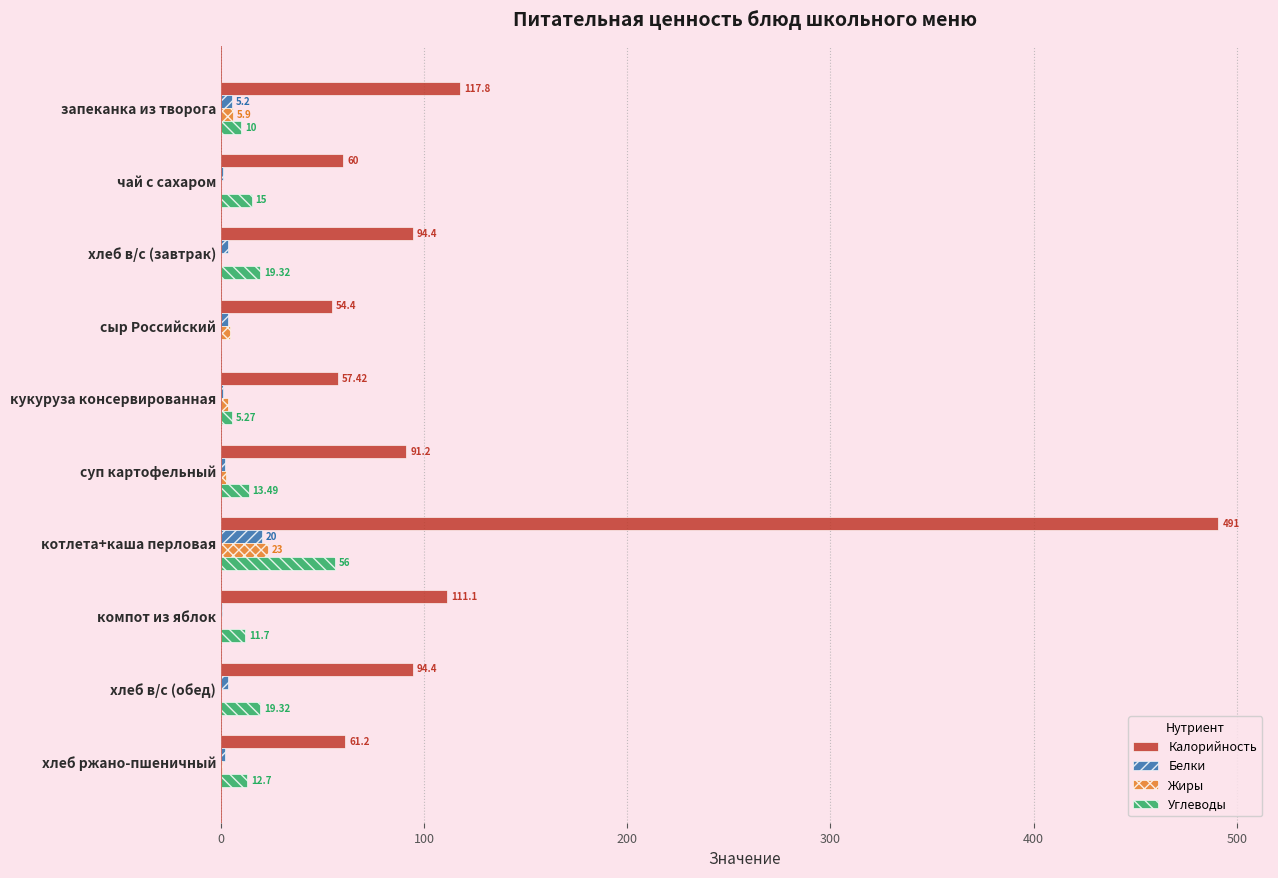

At which category is the sum across all series the highest?

котлета+каша перловая